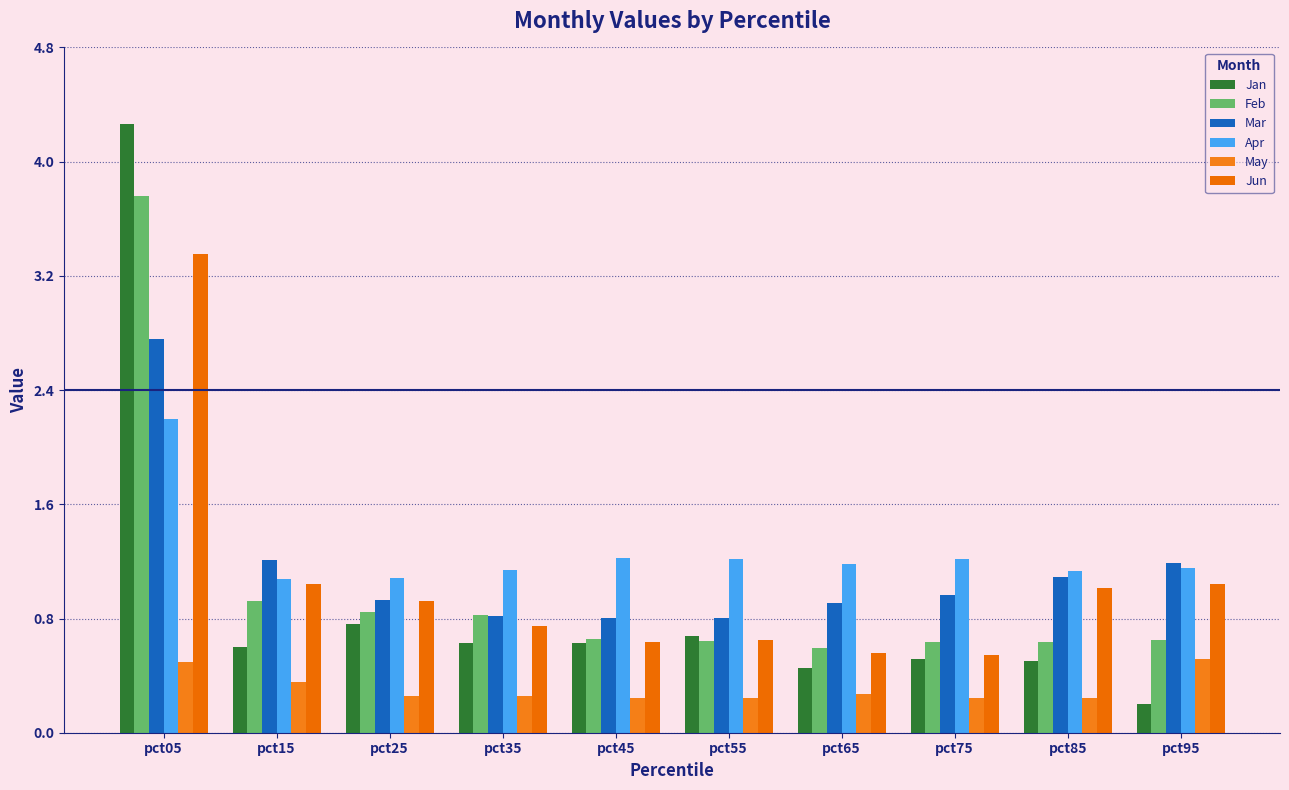

What is the total value across all series at pct35?

4.4